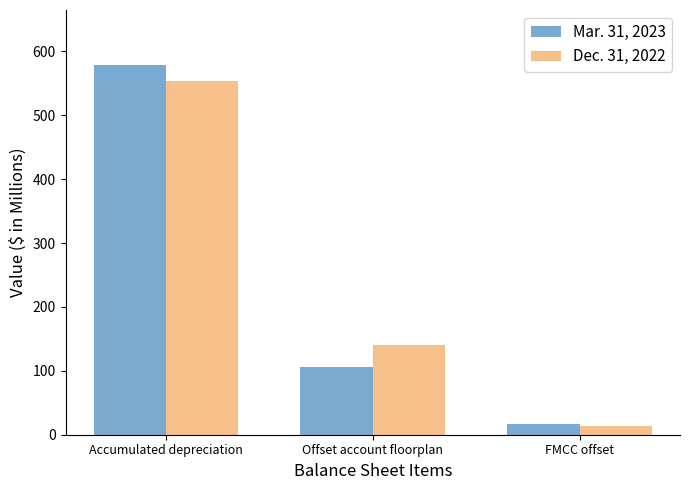

Reading left to right, extract all data points from this chart.

Mar. 31, 2023: Accumulated depreciation=578.2	Offset account floorplan=106.7	FMCC offset=16.1
Dec. 31, 2022: Accumulated depreciation=554.4	Offset account floorplan=140.2	FMCC offset=13.4